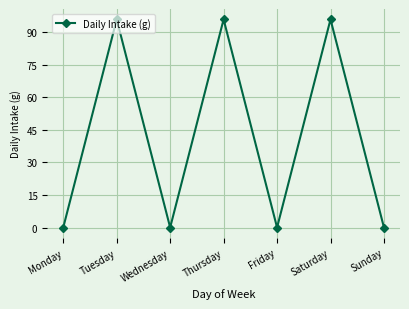

At which category does the data reach its first local valley?

Wednesday